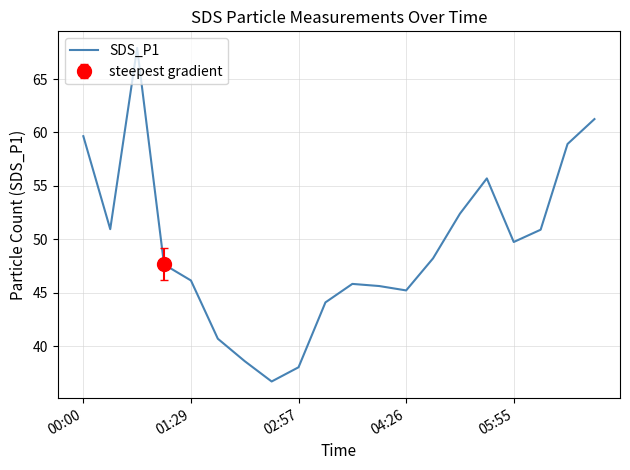

True or false: SDS_P1 has a value of 49.8 at 05:55.

True